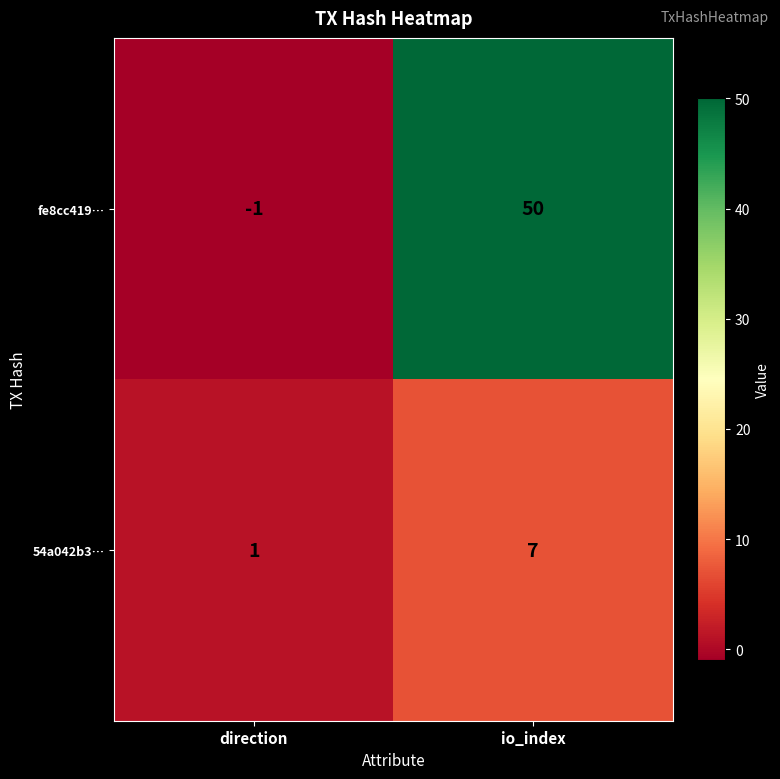

Is it true that fe8cc419… equals 70 at io_index?

False